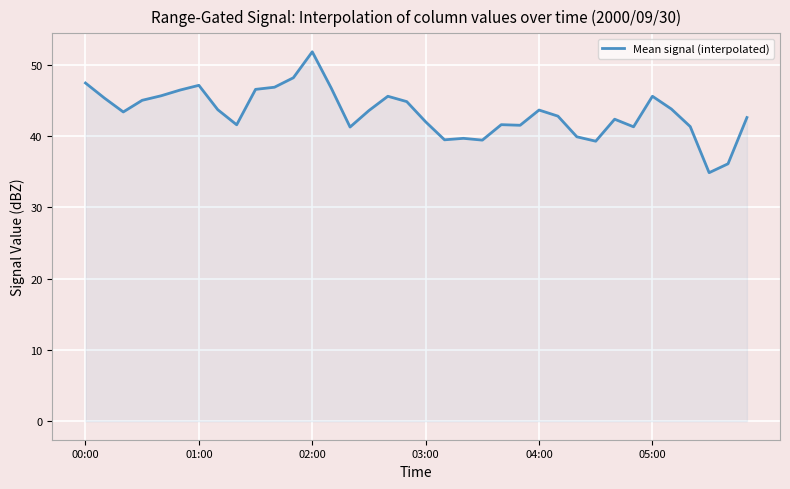

What is the greatest value displayed?

51.8